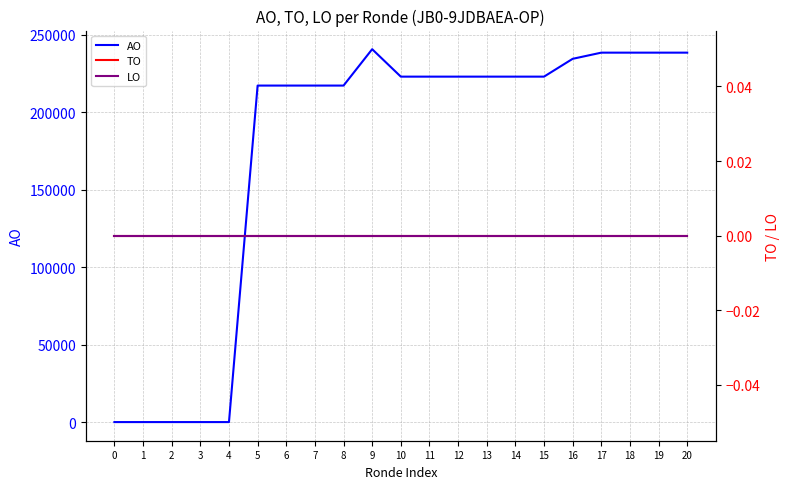

Rank the series by their maximum value, from highest to lowest.

AO, TO, LO